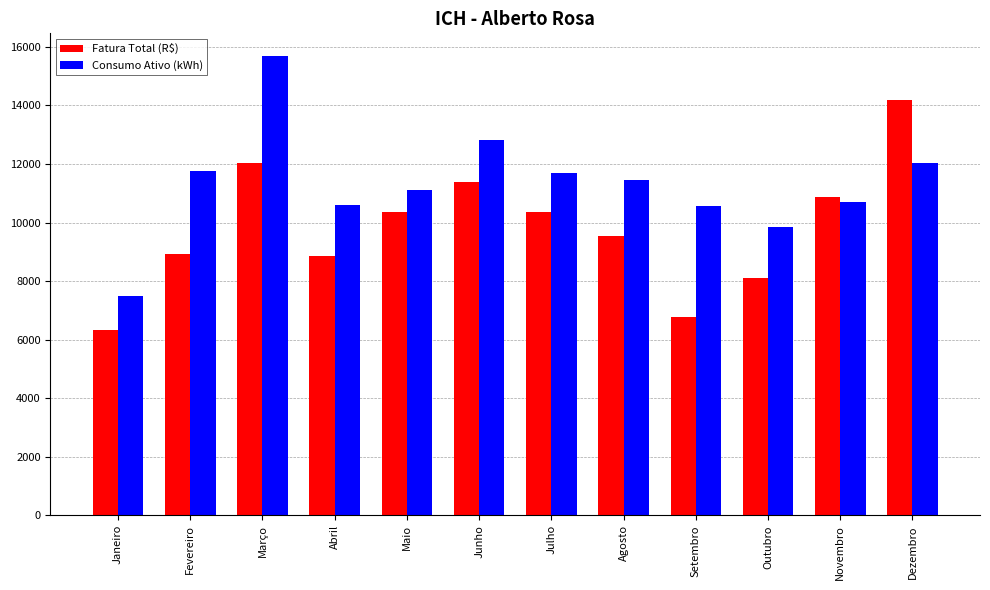

Which category has the lowest value across all series?

Janeiro